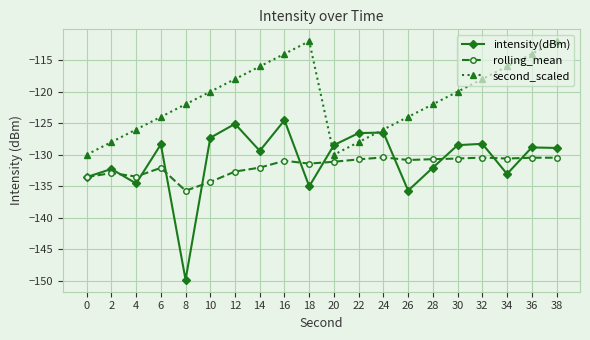

True or false: second_scaled has a value of -126.0 at 24.

True